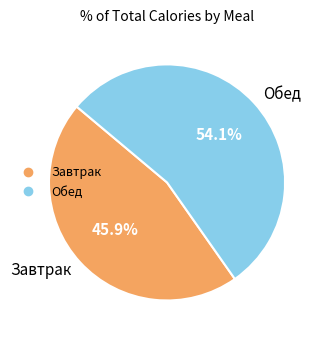

How many slices are in this pie chart?

2